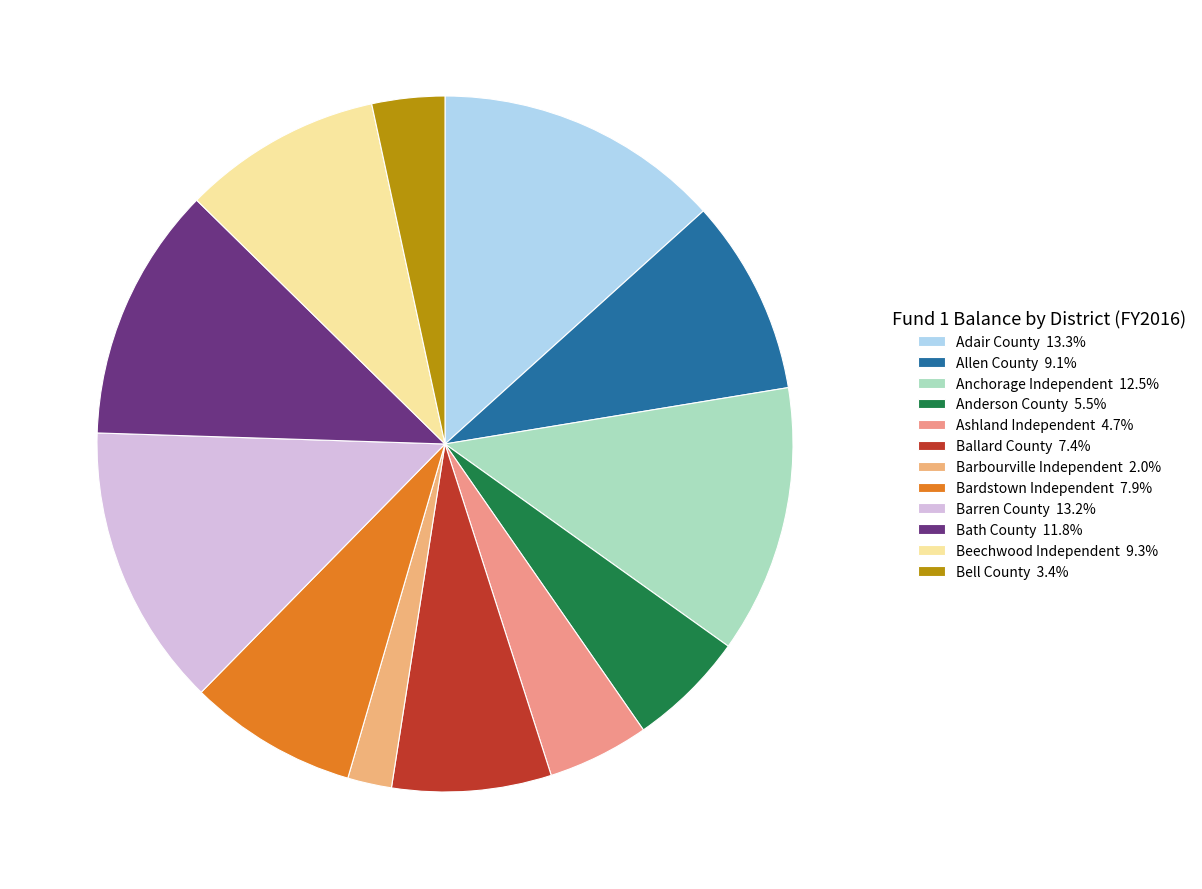

What percentage do Barbourville Independent and Ashland Independent together represent?

6.8%